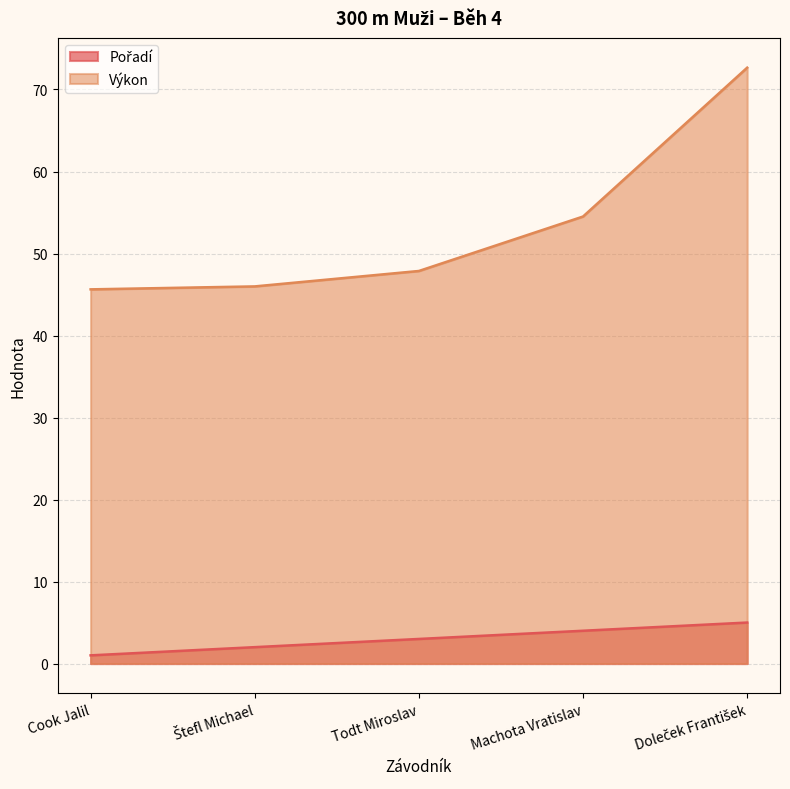

What is the total value across all series at Todt Miroslav?

50.9